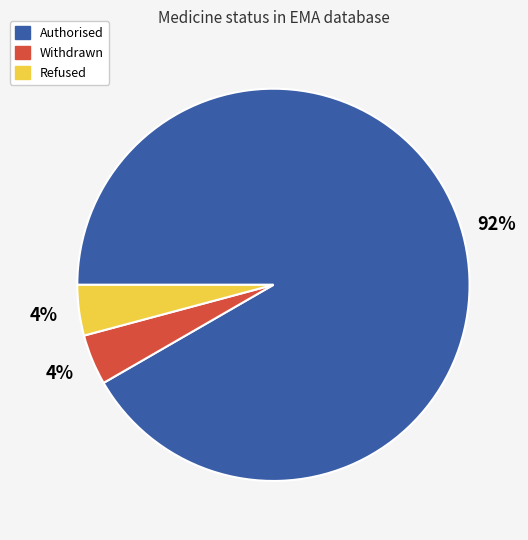

Which category has the biggest portion of the pie?

Authorised